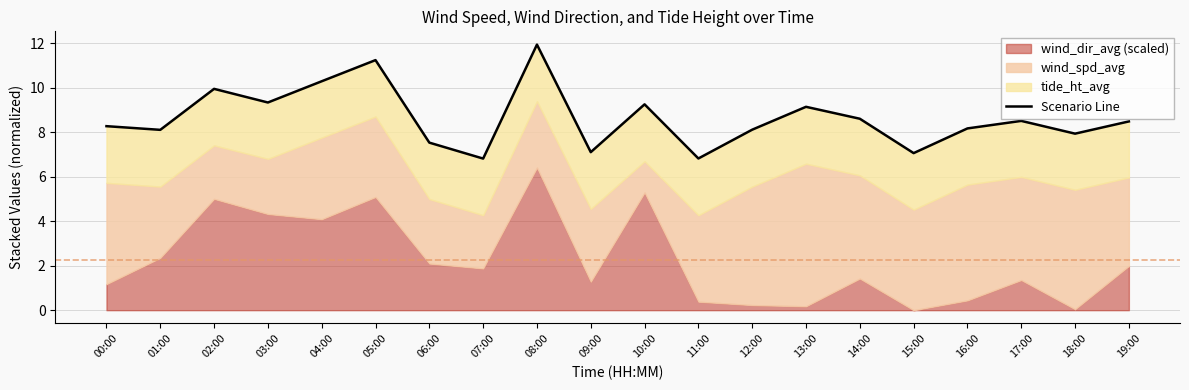

Rank the categories by value from highest to lowest.

08:00, 05:00, 04:00, 02:00, 03:00, 10:00, 13:00, 14:00, 17:00, 19:00, 00:00, 16:00, 12:00, 01:00, 18:00, 06:00, 09:00, 15:00, 11:00, 07:00